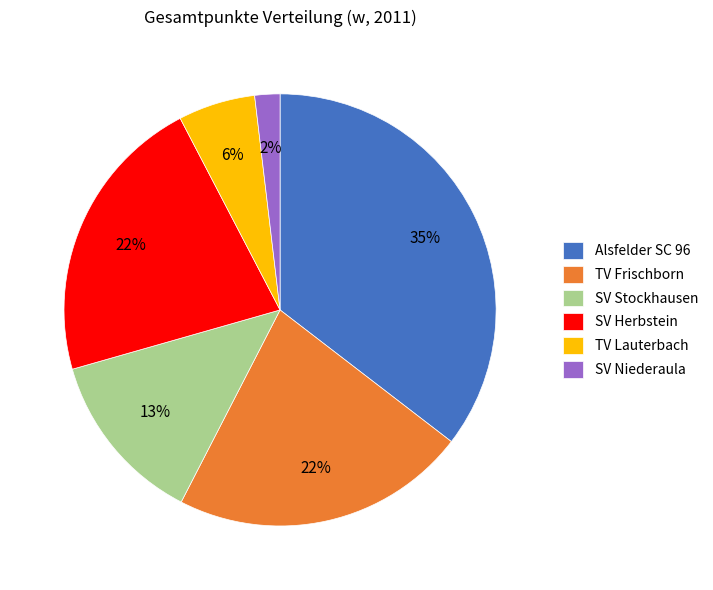

Is there a majority slice in this chart?

No